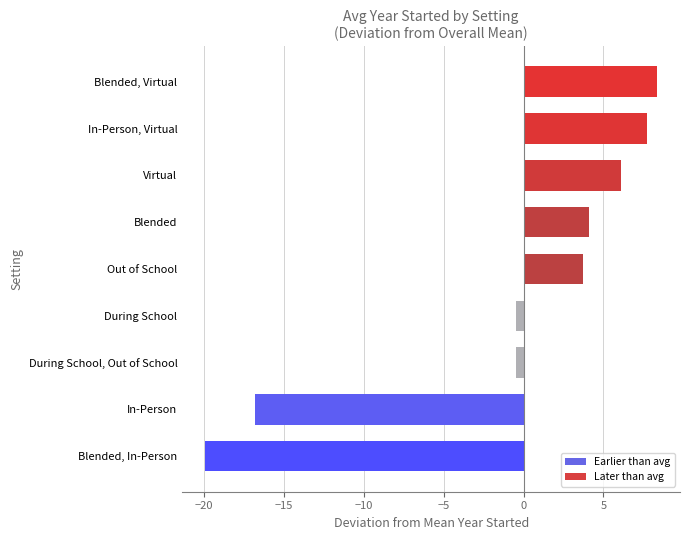

Are the bars horizontal?

Yes